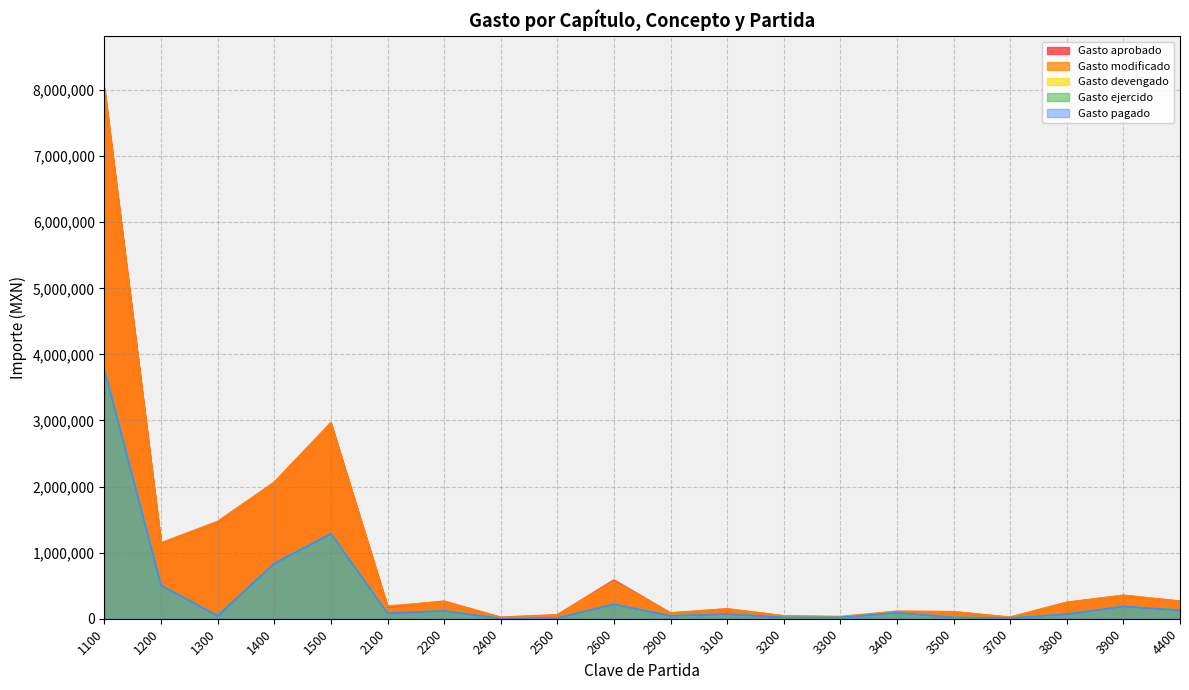

At which label does Gasto devengado first exceed 80551?

1100